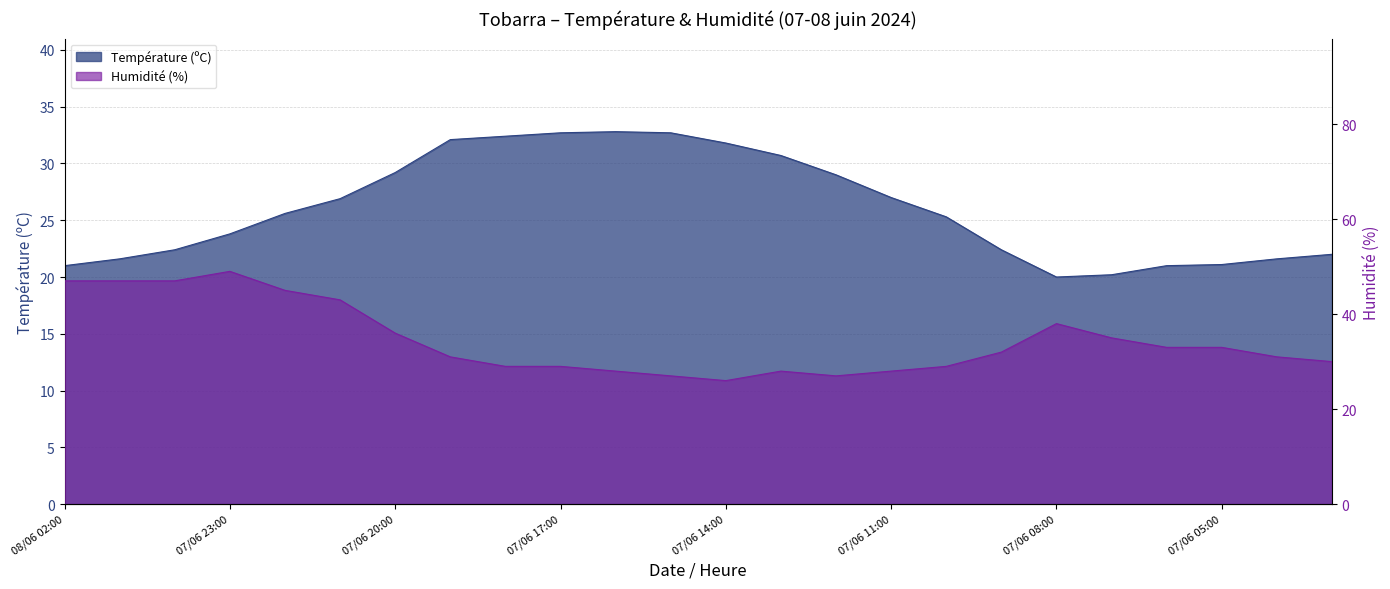

Does the chart display data point markers on the line(s)?

No